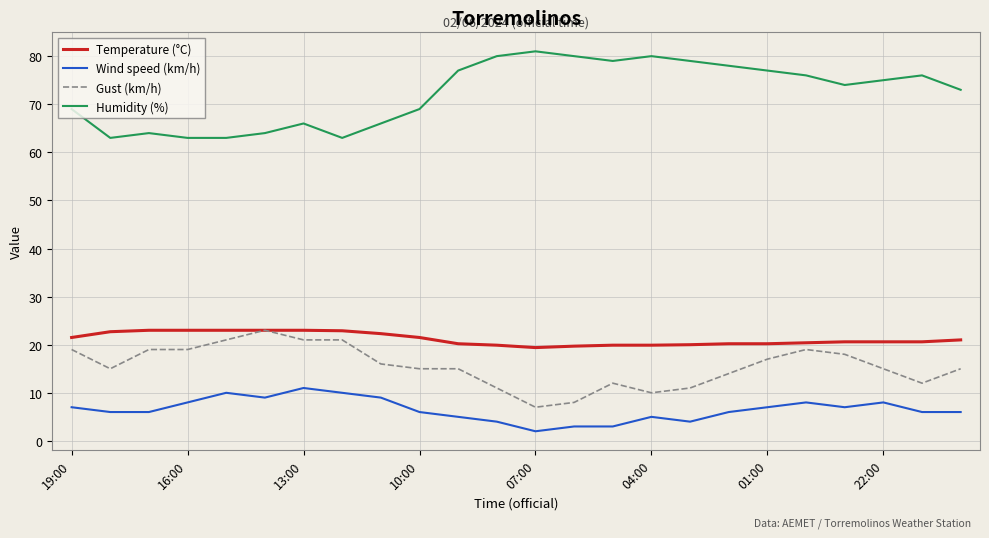

What is the smallest value displayed?

2.0